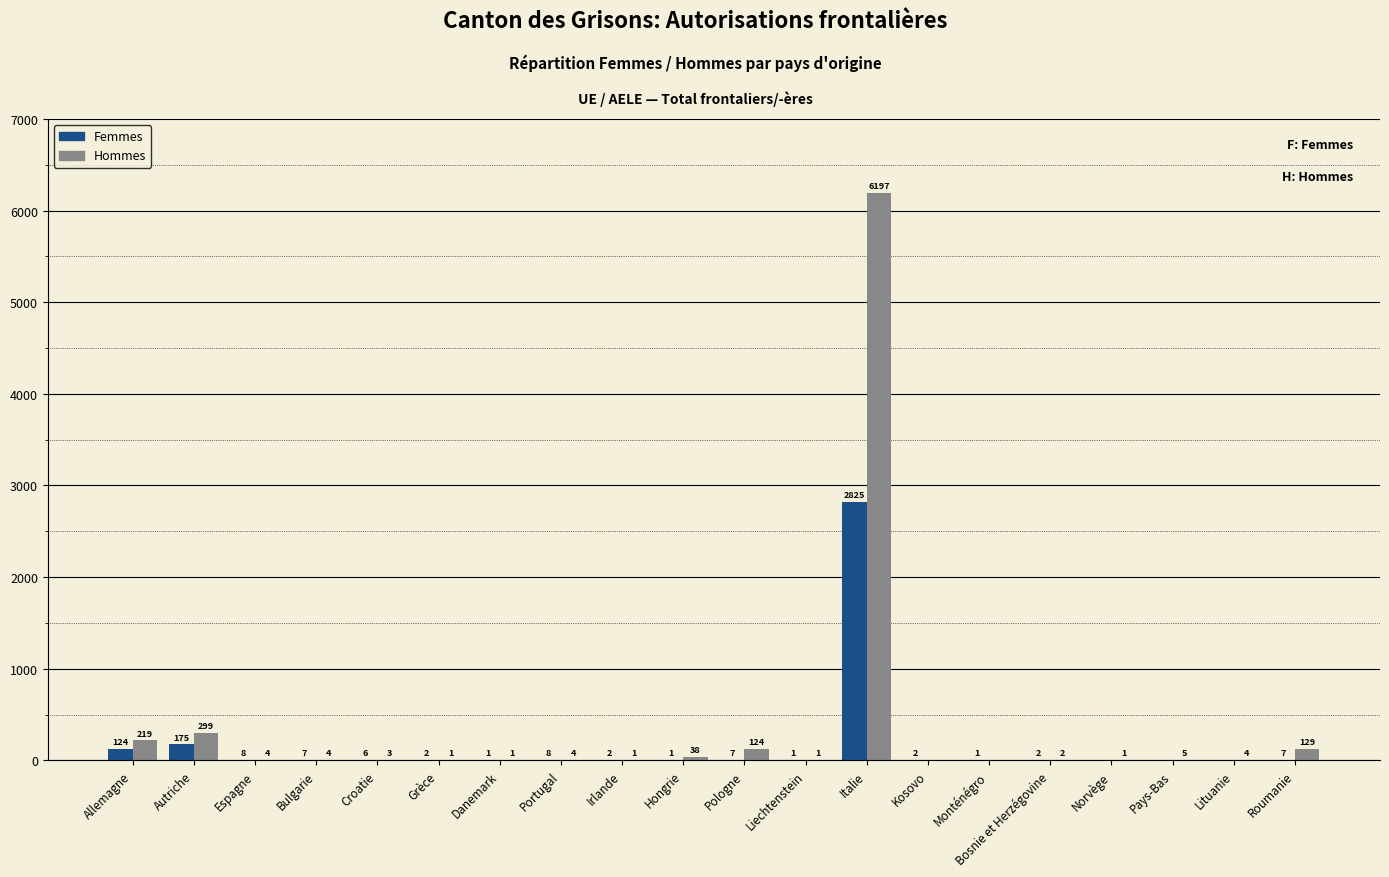

Reading left to right, what are all the values shown in this chart?

Femmes: Allemagne=124	Autriche=175	Espagne=8	Bulgarie=7	Croatie=6	Grèce=2	Danemark=1	Portugal=8	Irlande=2	Hongrie=1	Pologne=7	Liechtenstein=1	Italie=2825	Kosovo=2	Monténégro=1	Bosnie et Herzégovine=2	Norvège=0	Pays-Bas=0	Lituanie=0	Roumanie=7
Hommes: Allemagne=219	Autriche=299	Espagne=4	Bulgarie=4	Croatie=3	Grèce=1	Danemark=1	Portugal=4	Irlande=1	Hongrie=38	Pologne=124	Liechtenstein=1	Italie=6197	Kosovo=0	Monténégro=0	Bosnie et Herzégovine=2	Norvège=1	Pays-Bas=5	Lituanie=4	Roumanie=129